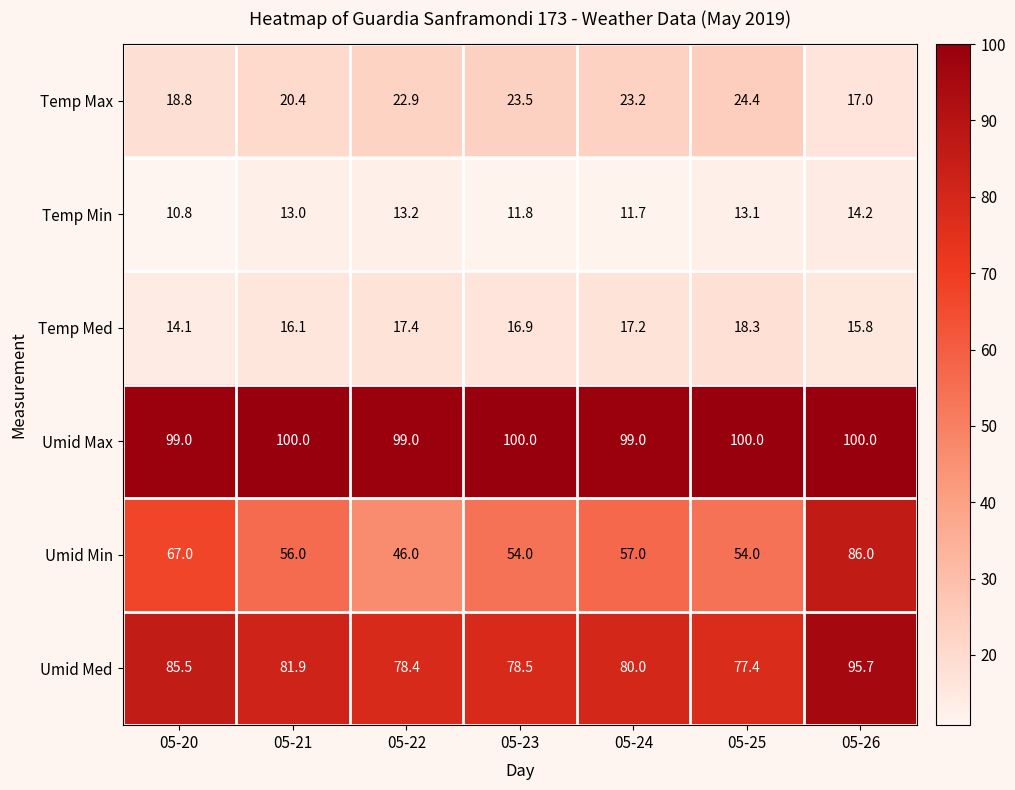

Rank the categories by Temp Min value from highest to lowest.

05-26, 05-22, 05-25, 05-21, 05-23, 05-24, 05-20